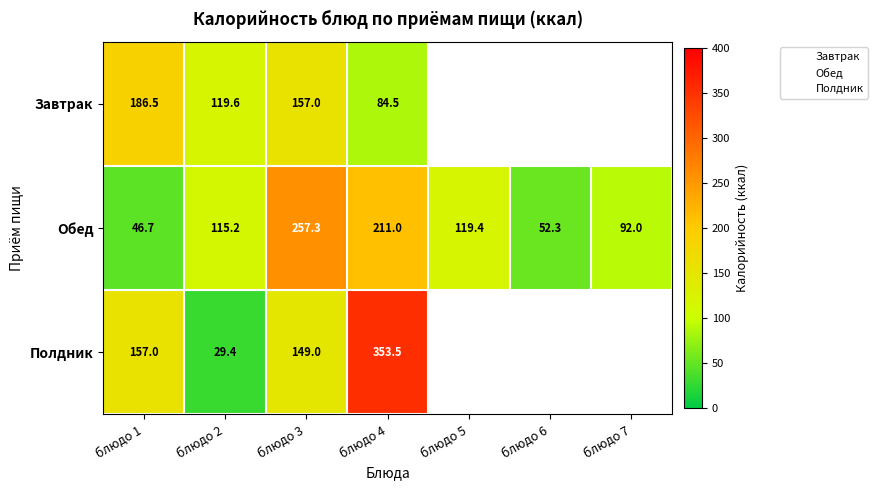

What is the difference between the highest and lowest values at блюдо 1?

139.8